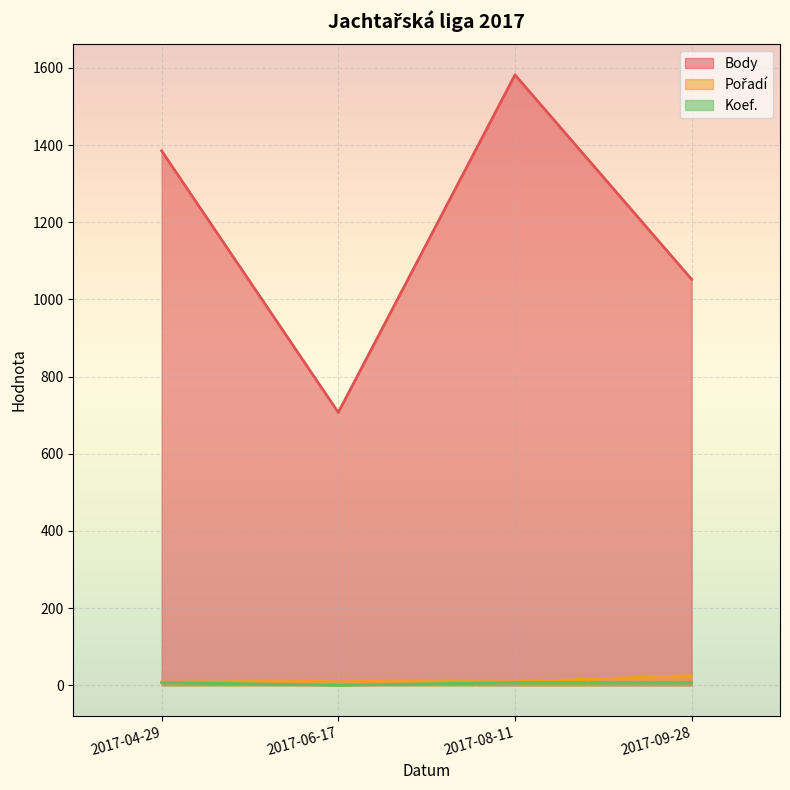

True or false: Pořadí and Koef. intersect in this chart.

False